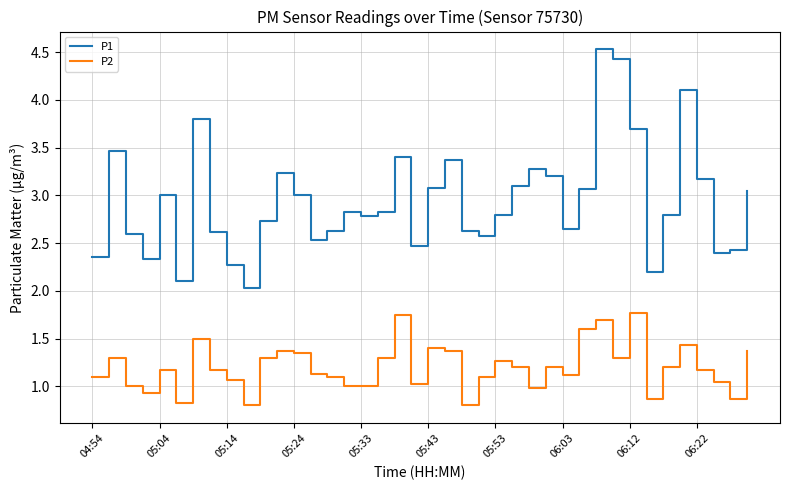

Which series has the largest range (max minus min)?

P1